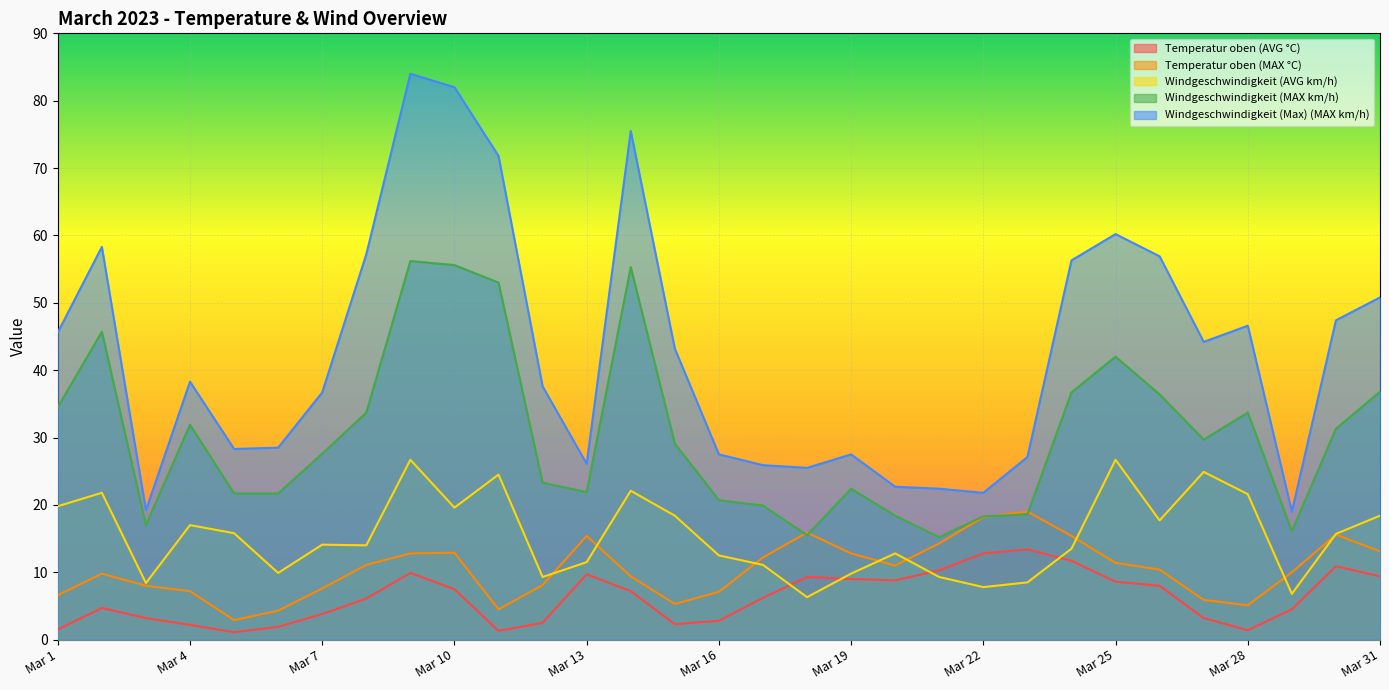

Where is Windgeschwindigkeit (Max) (MAX km/h) nearest to the value 51?

Mar 31